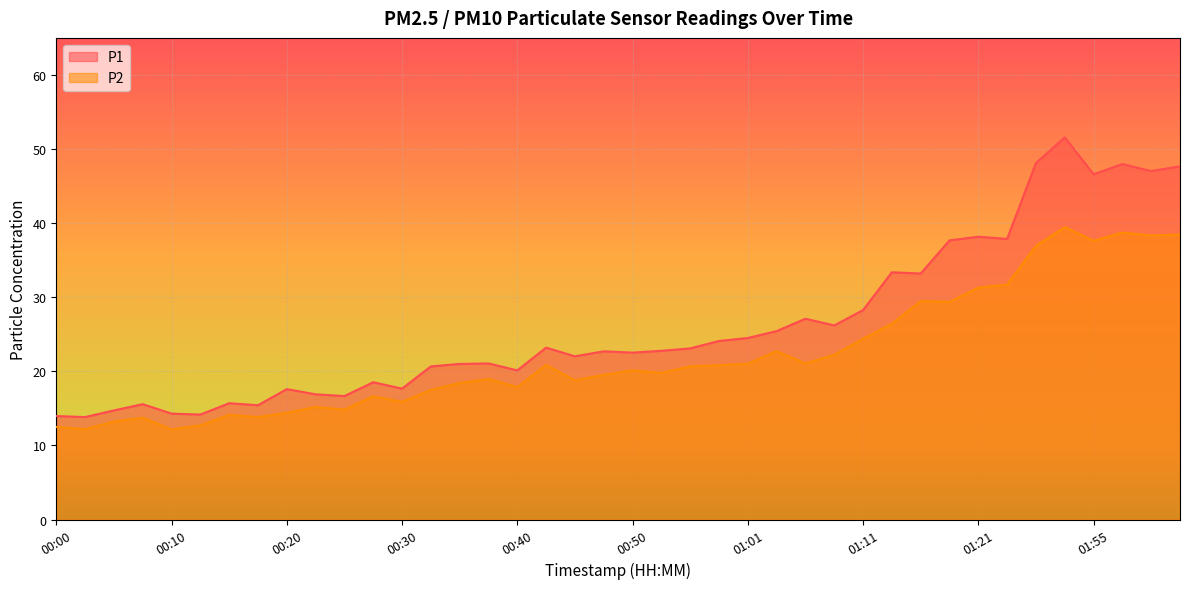

True or false: P2 and P1 intersect in this chart.

False